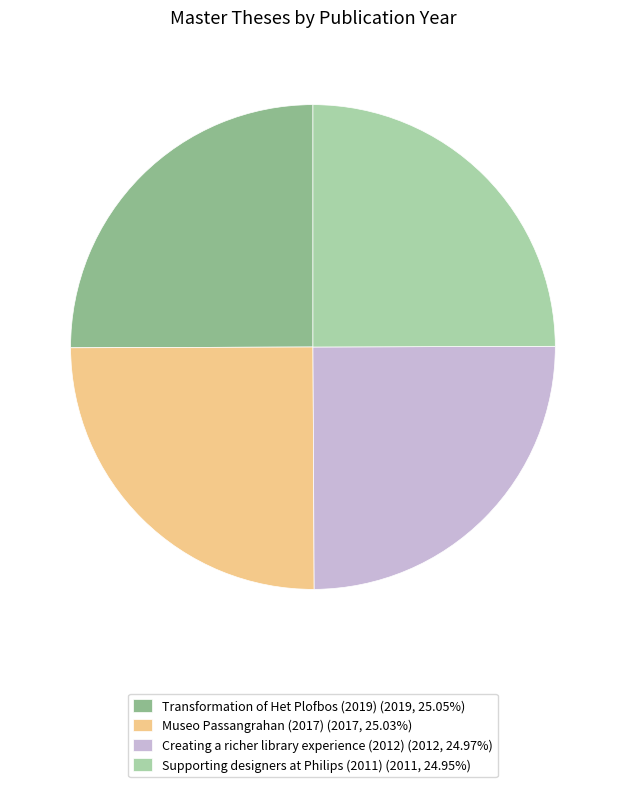

How many slices are in this pie chart?

4